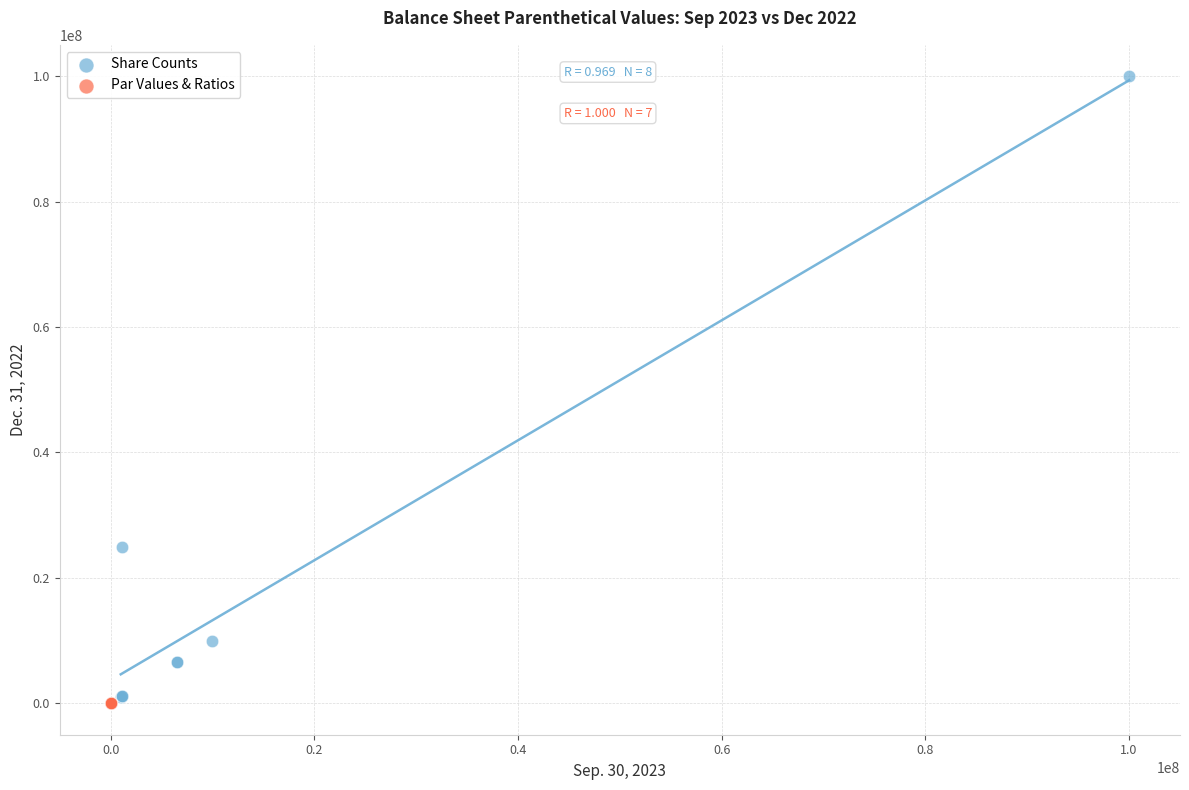

Which series has the widest spread of Y values?

Share Counts